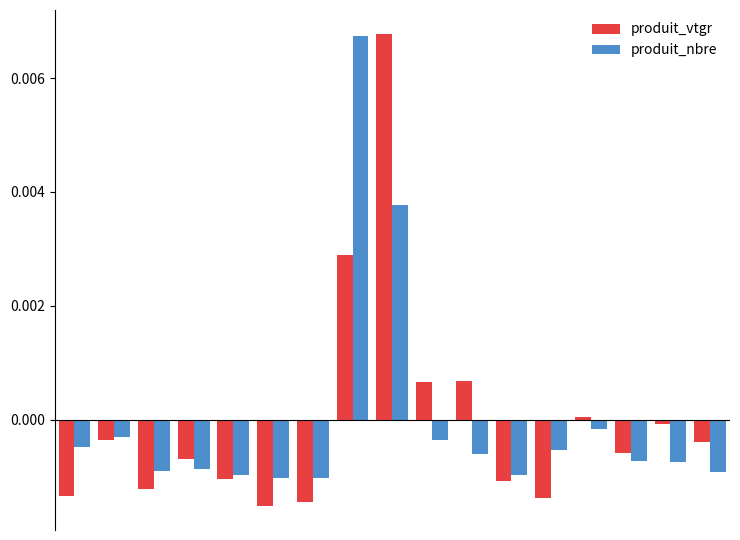

At how many categories does at least one series exceed 0?

5